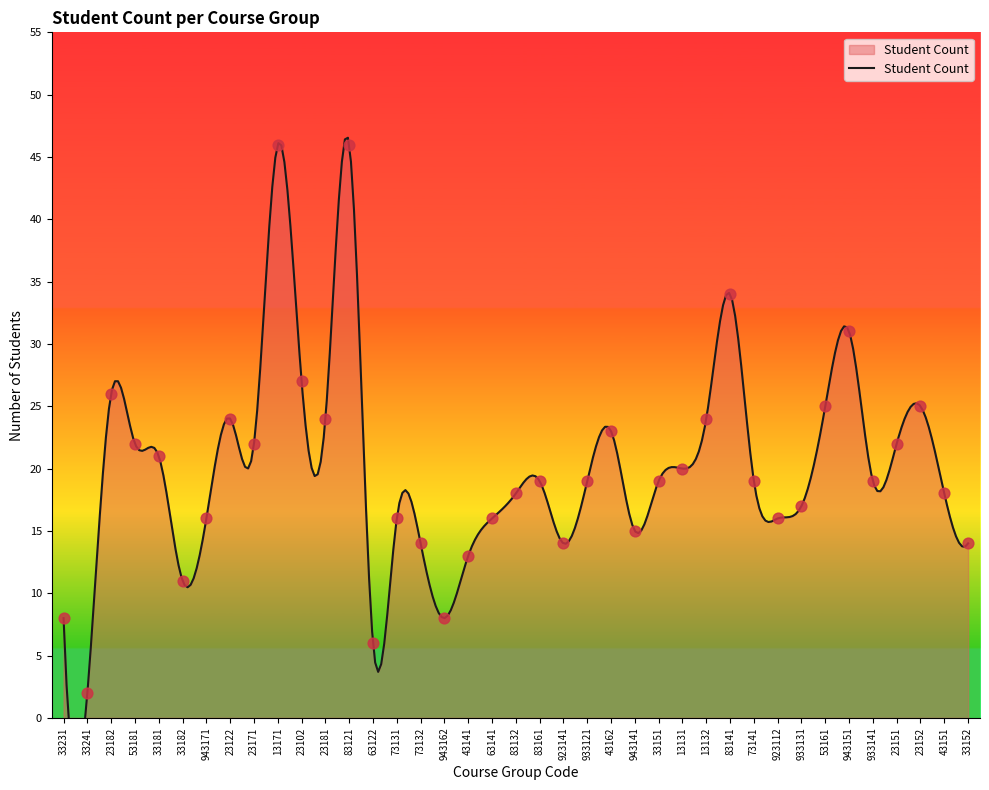

What is the change in value from 943171 to 83121?

+30